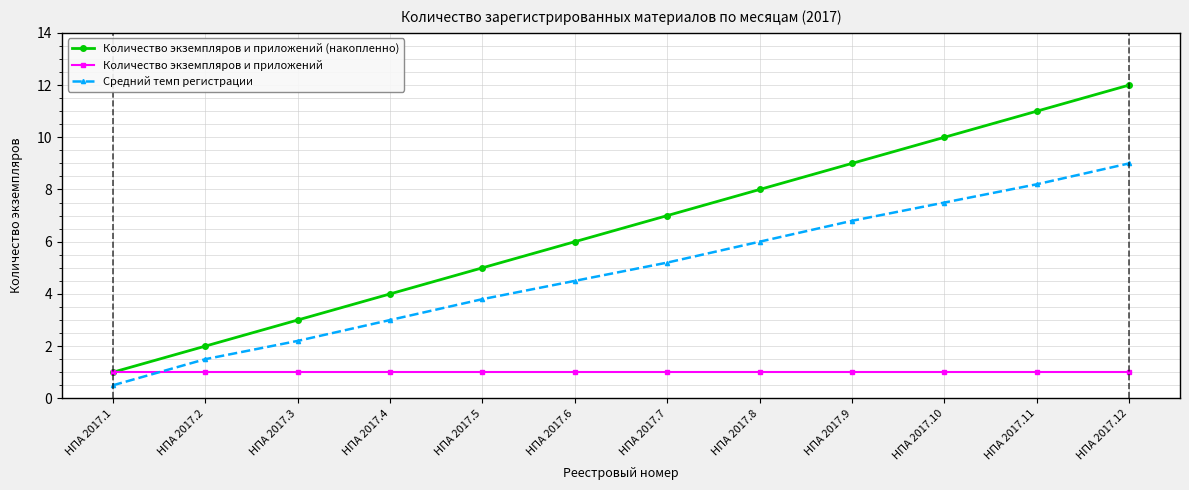

Reading left to right, list all the values displayed in this chart.

Количество экземпляров и приложений (накопленно): НПА 2017.1=1.0	НПА 2017.2=2.0	НПА 2017.3=3.0	НПА 2017.4=4.0	НПА 2017.5=5.0	НПА 2017.6=6.0	НПА 2017.7=7.0	НПА 2017.8=8.0	НПА 2017.9=9.0	НПА 2017.10=10.0	НПА 2017.11=11.0	НПА 2017.12=12.0
Количество экземпляров и приложений: НПА 2017.1=1.0	НПА 2017.2=1.0	НПА 2017.3=1.0	НПА 2017.4=1.0	НПА 2017.5=1.0	НПА 2017.6=1.0	НПА 2017.7=1.0	НПА 2017.8=1.0	НПА 2017.9=1.0	НПА 2017.10=1.0	НПА 2017.11=1.0	НПА 2017.12=1.0
Средний темп регистрации: НПА 2017.1=0.5	НПА 2017.2=1.5	НПА 2017.3=2.2	НПА 2017.4=3.0	НПА 2017.5=3.8	НПА 2017.6=4.5	НПА 2017.7=5.2	НПА 2017.8=6.0	НПА 2017.9=6.8	НПА 2017.10=7.5	НПА 2017.11=8.2	НПА 2017.12=9.0